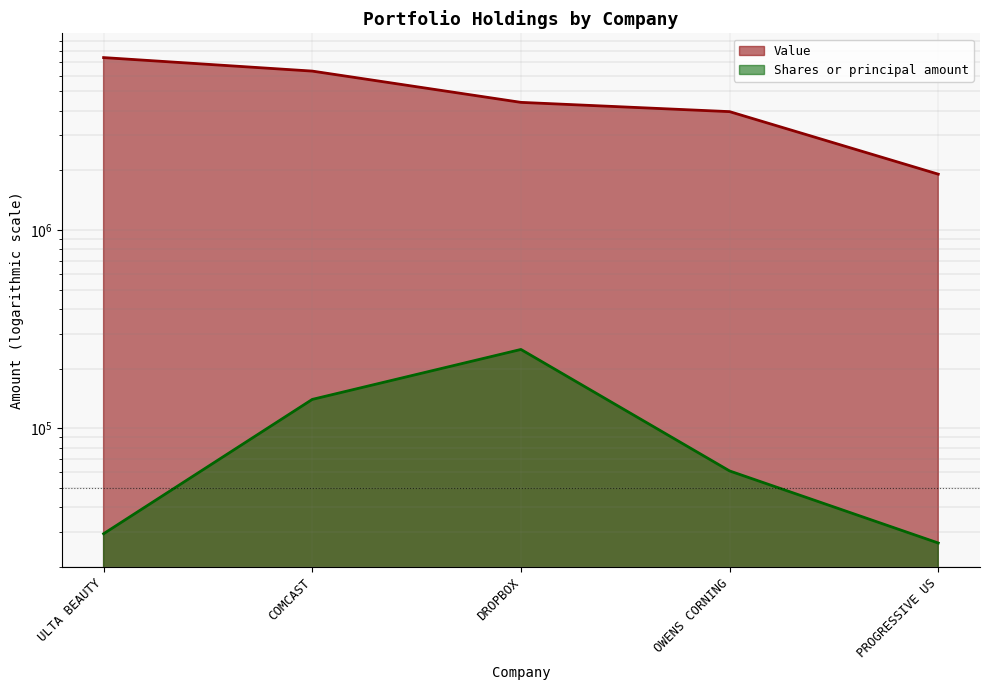

List the labels in order of Value value, largest first.

ULTA BEAUTY, COMCAST, DROPBOX, OWENS CORNING, PROGRESSIVE US